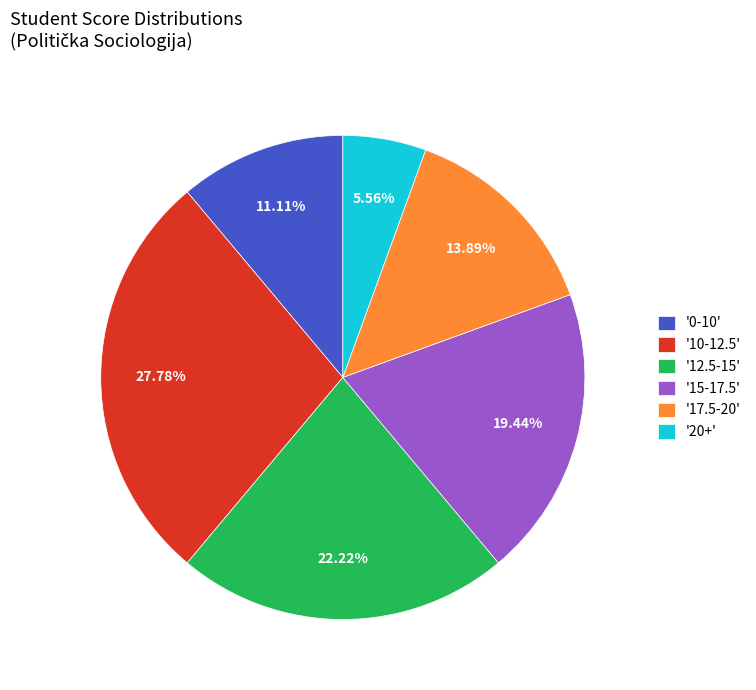

Count the number of slices in the pie.

6